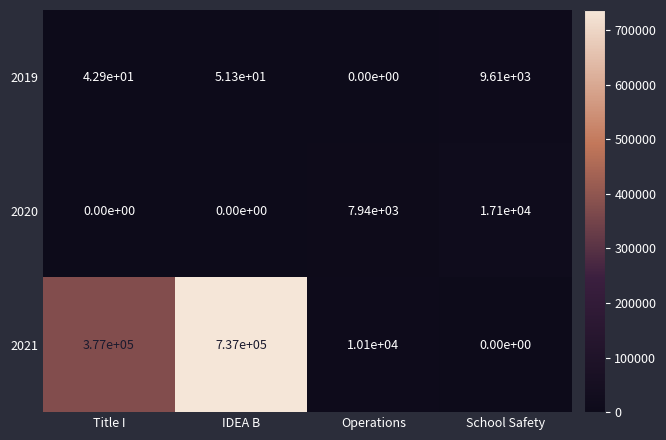

How many distinct data groups are displayed?

3